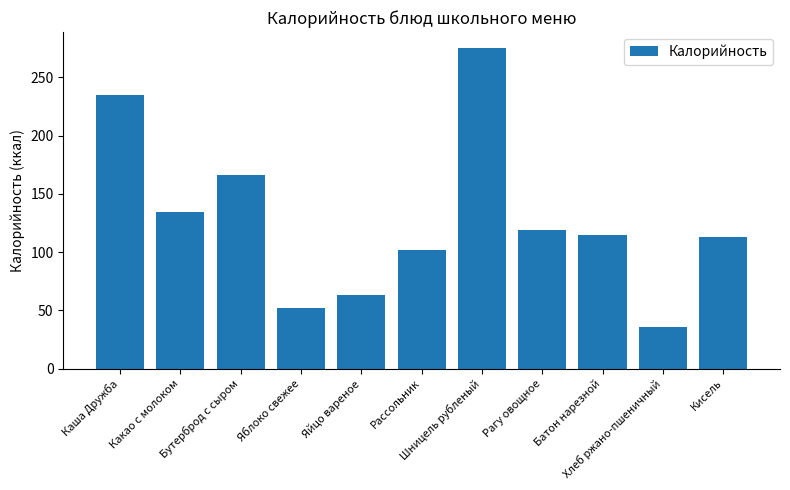

What is the greatest value displayed?

275